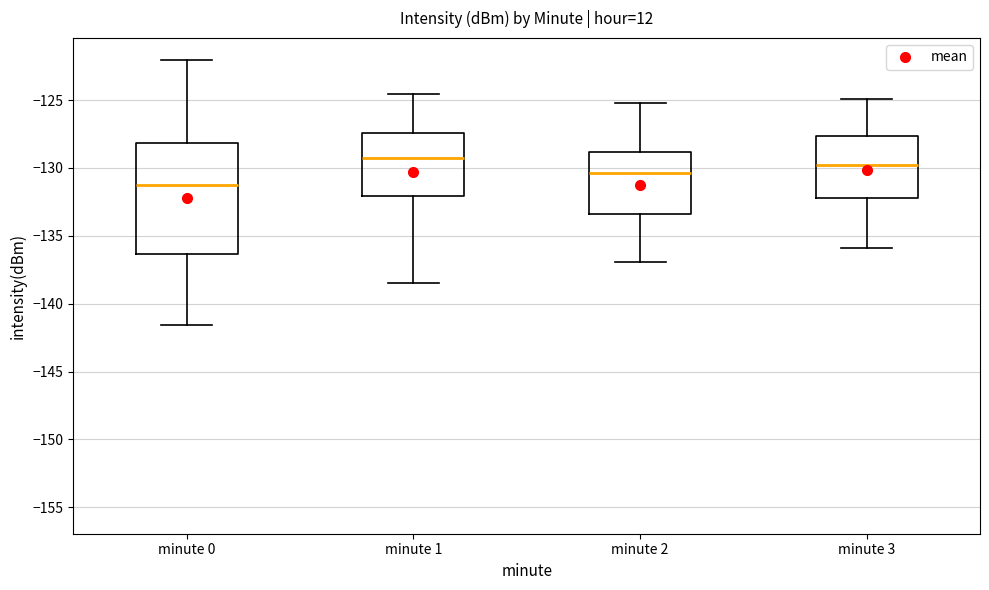

Reading left to right, read every box against the y-axis: the position of its median line, the range the box covers, and the ends of its whiskers. The values are not printed on the chart, so give them approximately, as read against the axis.

minute 0: median -131.0, box -136.5 to -128.0, whiskers -141.5 to -122.0
minute 1: median -129.0, box -132.0 to -127.5, whiskers -138.5 to -124.5
minute 2: median -130.5, box -133.5 to -129.0, whiskers -137.0 to -125.0
minute 3: median -130.0, box -132.0 to -127.5, whiskers -136.0 to -125.0